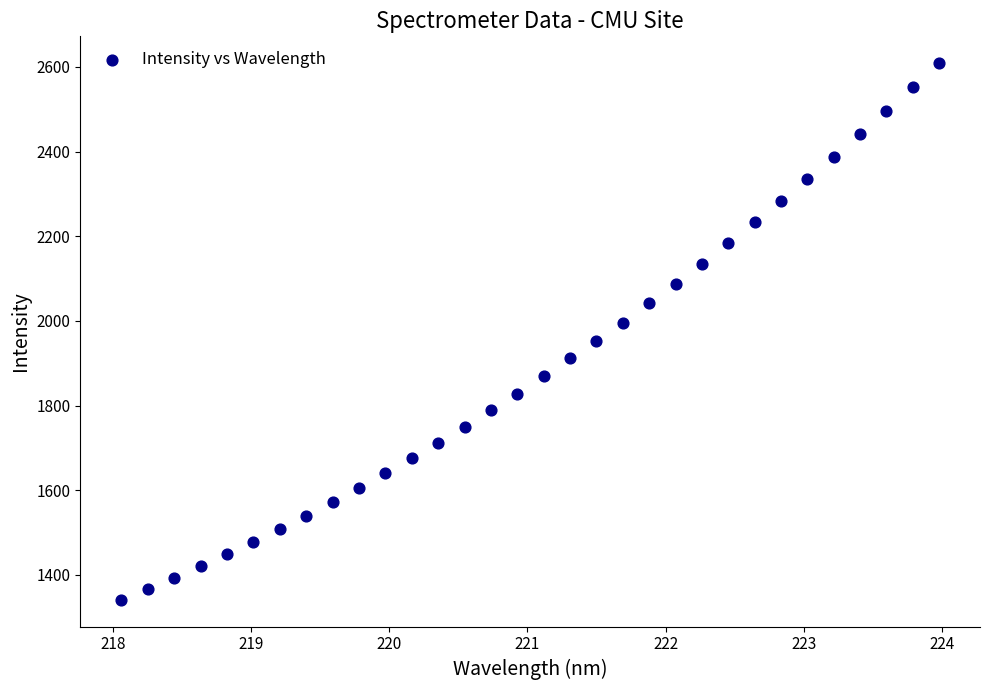

What is the range of X values (max minus min)?

5.9